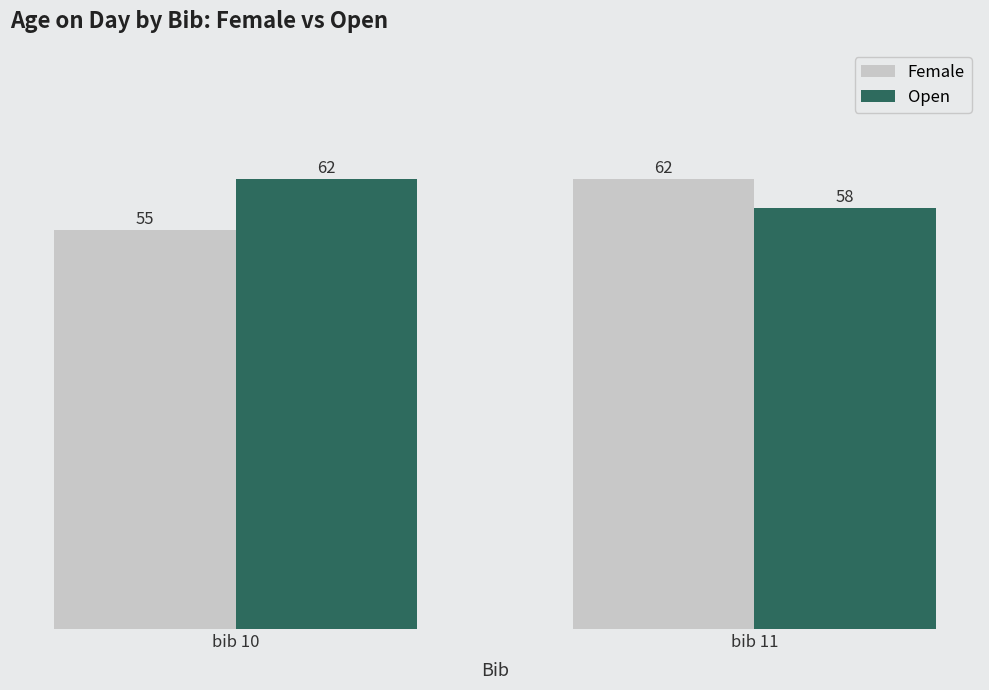

What is the highest value of the Open series?

62